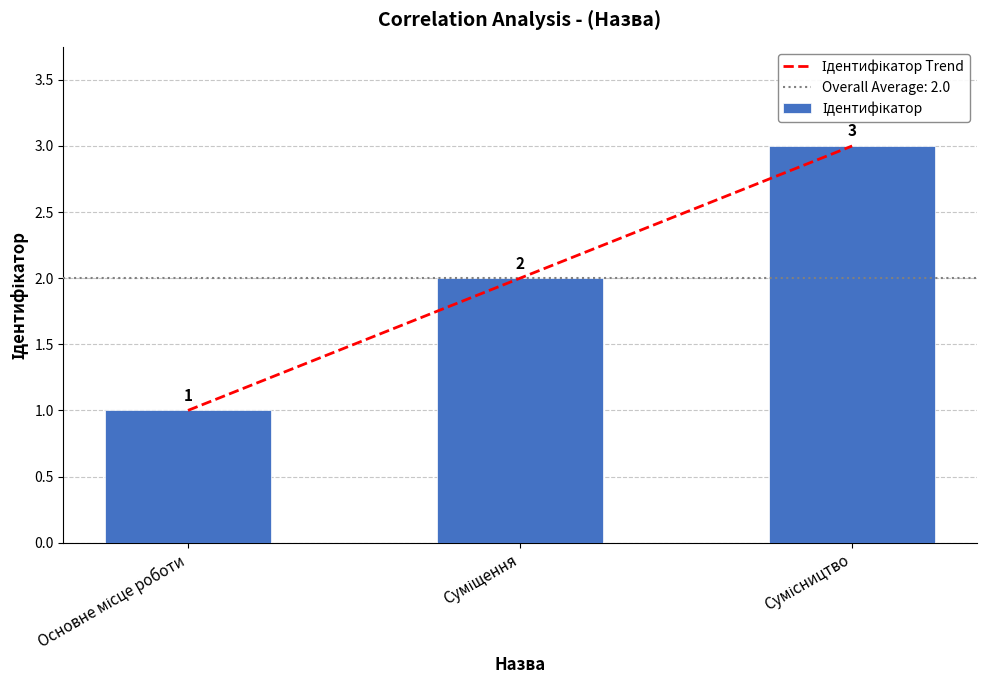

What is the average value?

2